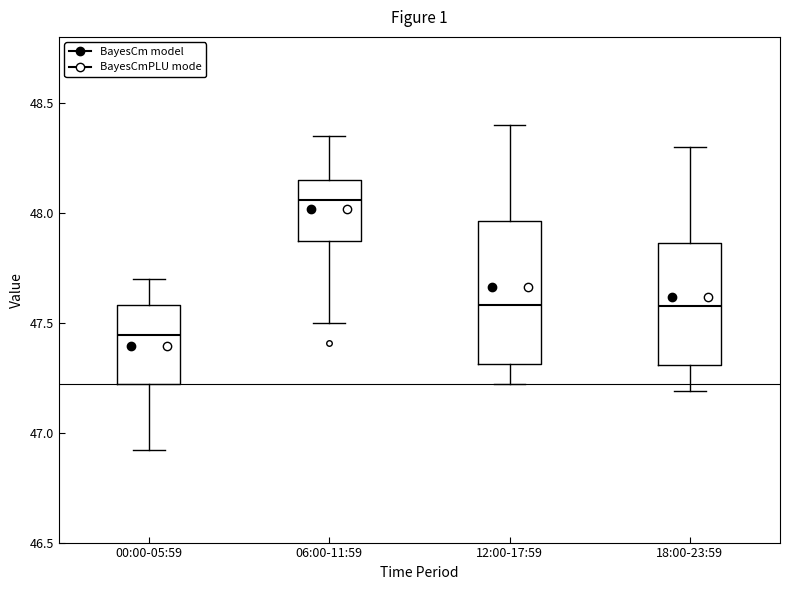

Which box is the tallest, from its lower edge to its upper edge?

12:00-17:59